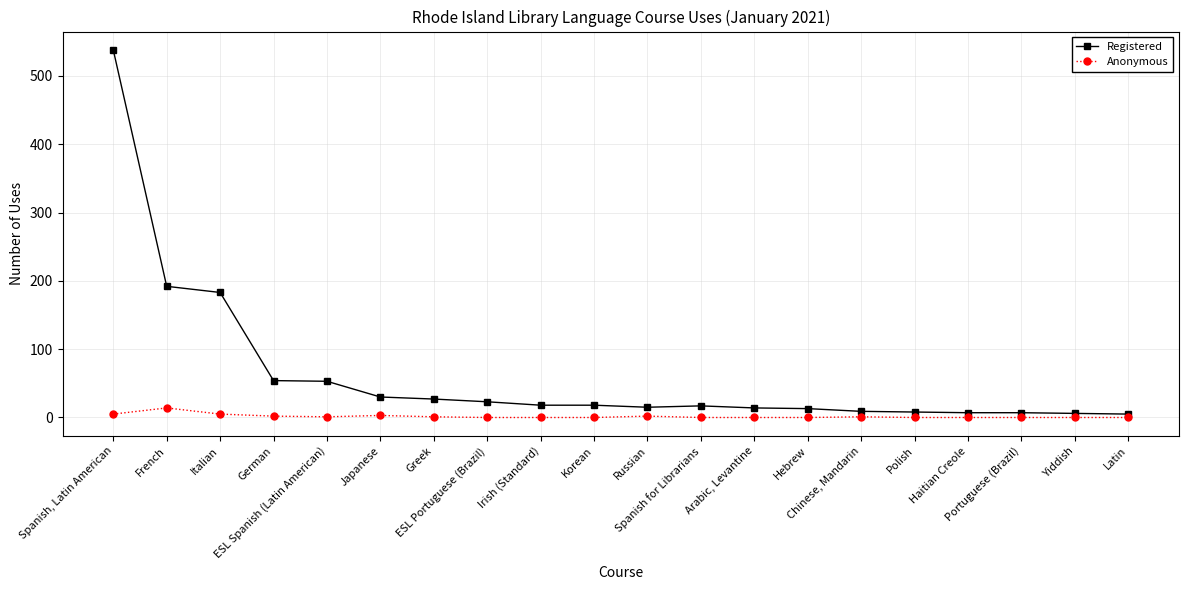

True or false: Registered and Anonymous intersect in this chart.

False